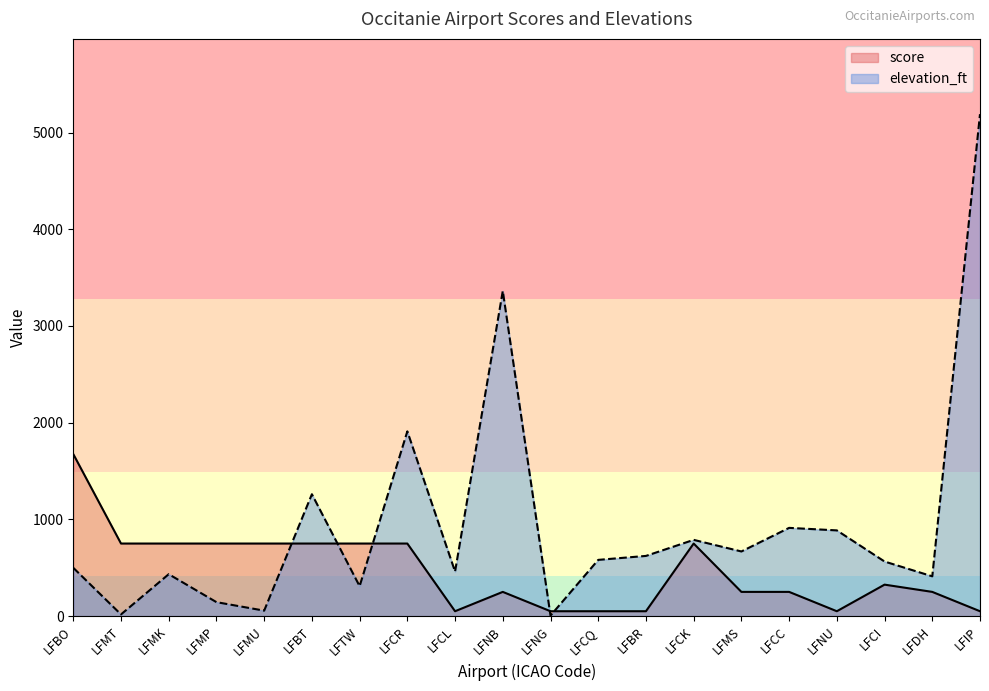

What is the approximate value of elevation_ft at LFNU, to the nearest 100?

900